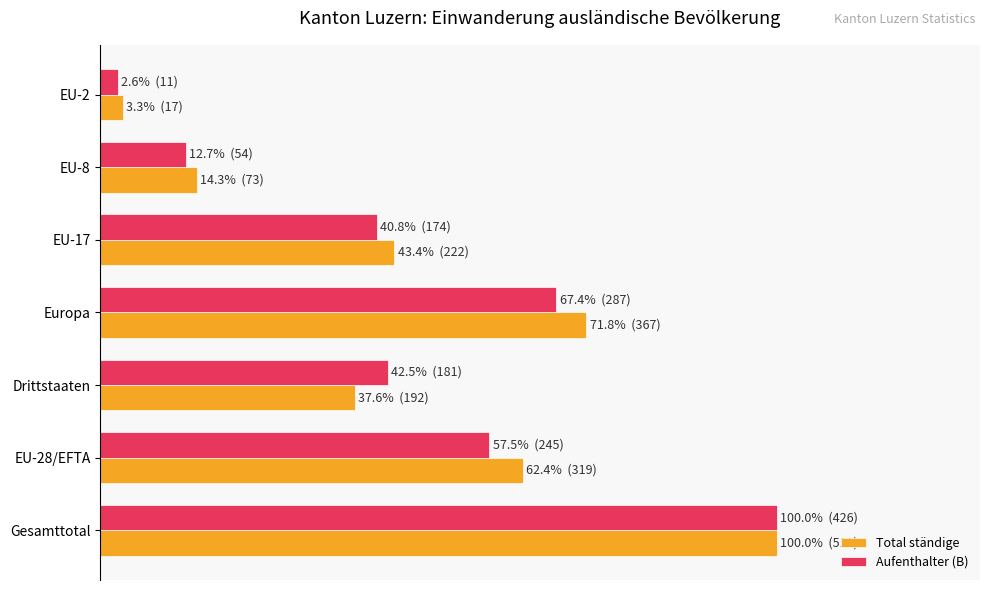

What are all the series names shown in the legend?

Total ständige, Aufenthalter (B)